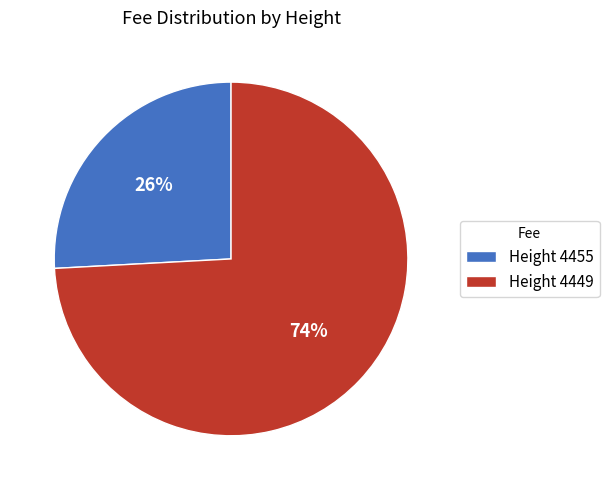

Which has a higher value, Height 4449 or Height 4455?

Height 4449